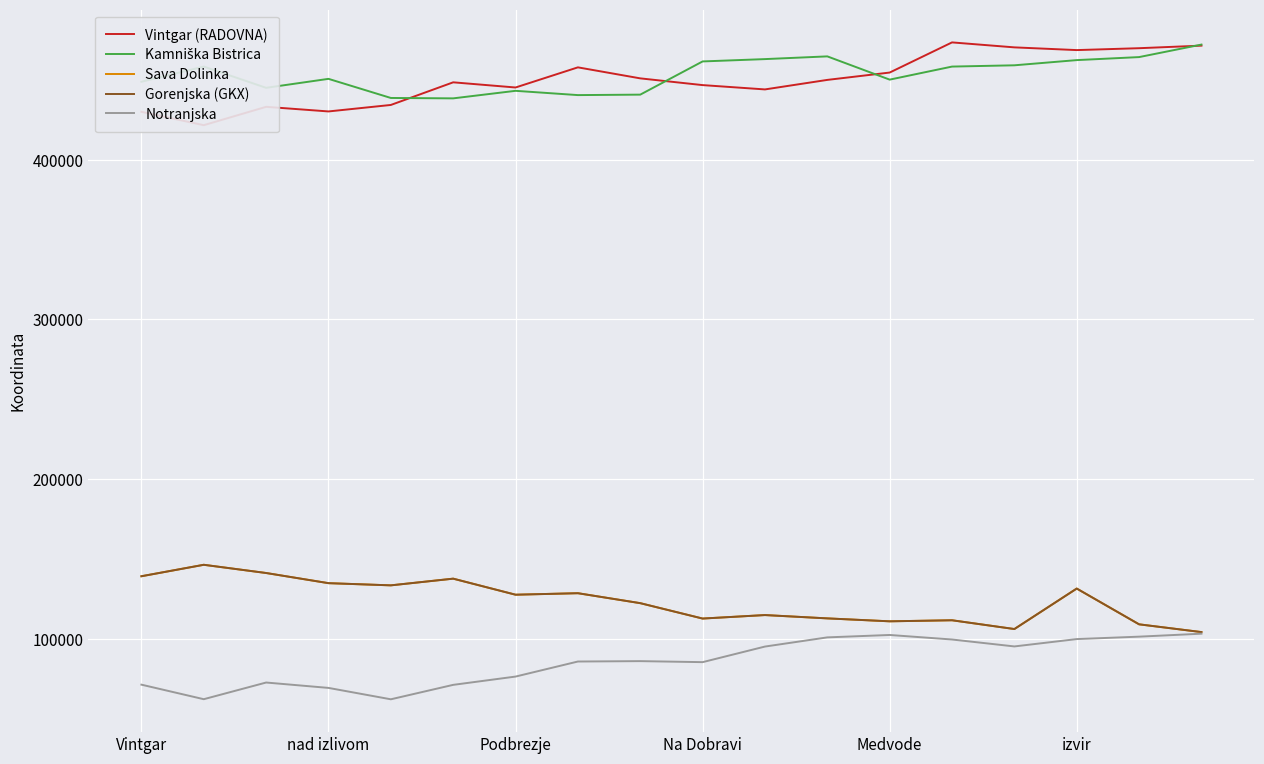

How many values in the Gorenjska (GKX) series are below 127610?

9